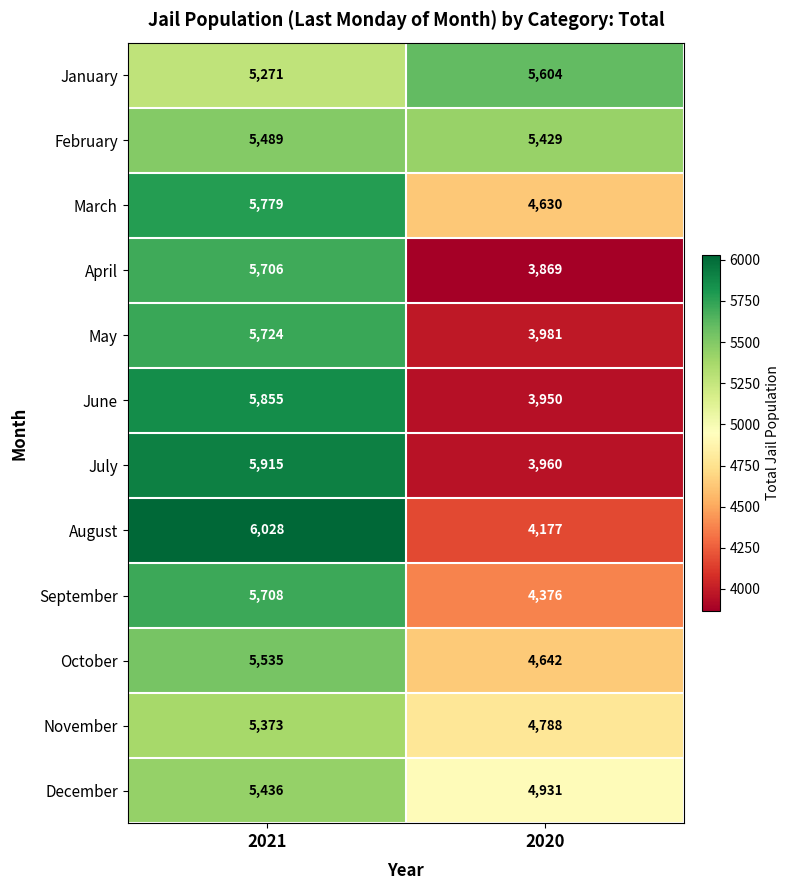

What is the difference between the highest and lowest values at 2021?

757